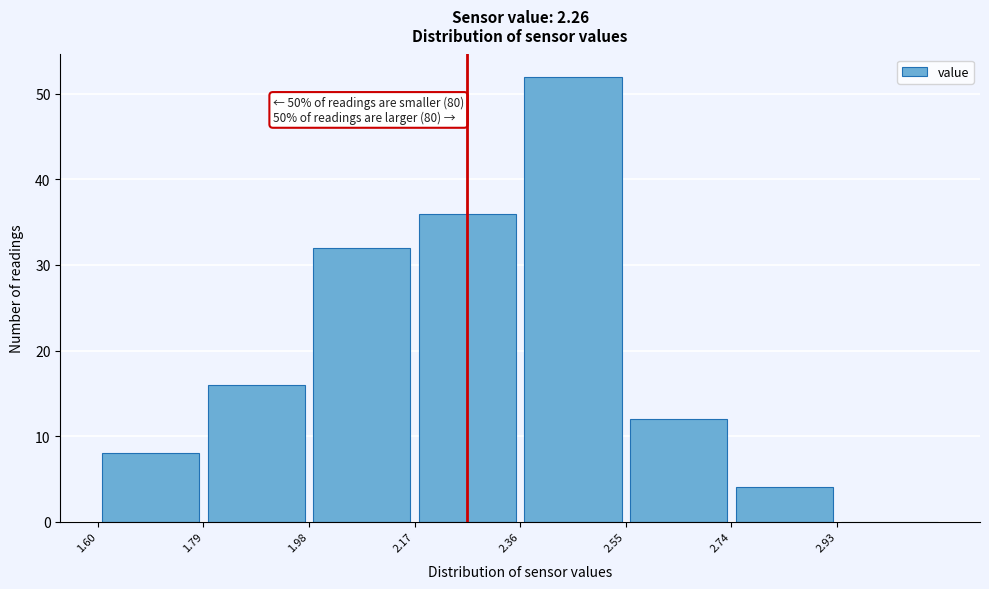

Which range on the x-axis has the tallest bar?

2.36 to 2.55